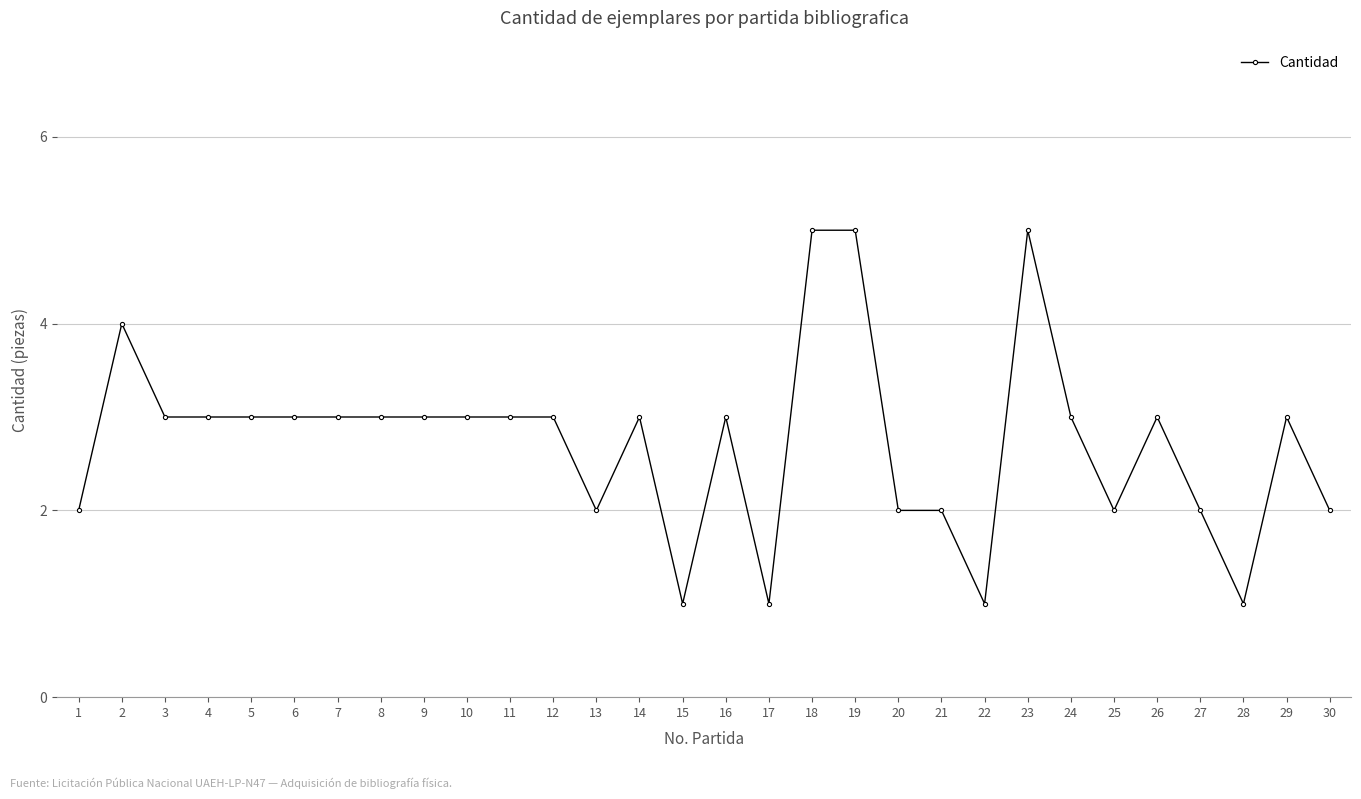

The value at 13 is 3. True or false?

False